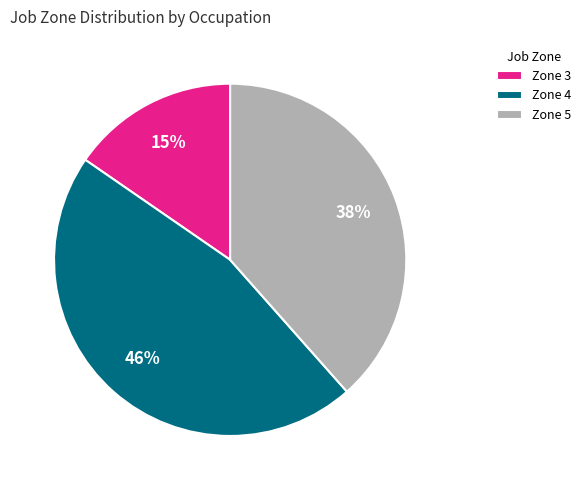

Rank the categories by value from highest to lowest.

Zone 4, Zone 5, Zone 3